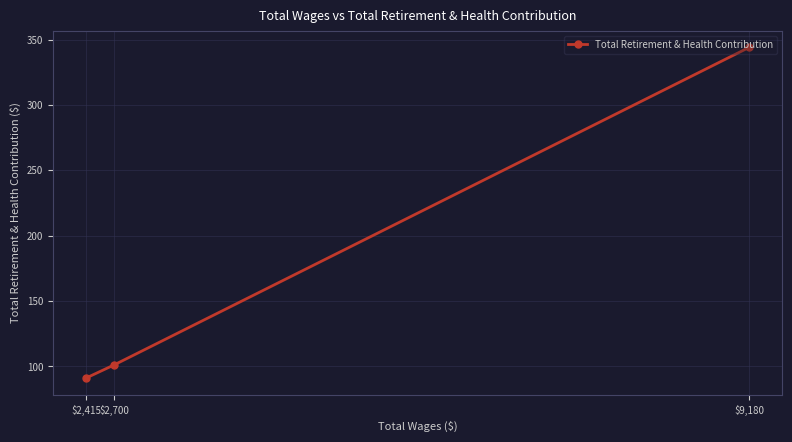

How many data points are less than 101?

1